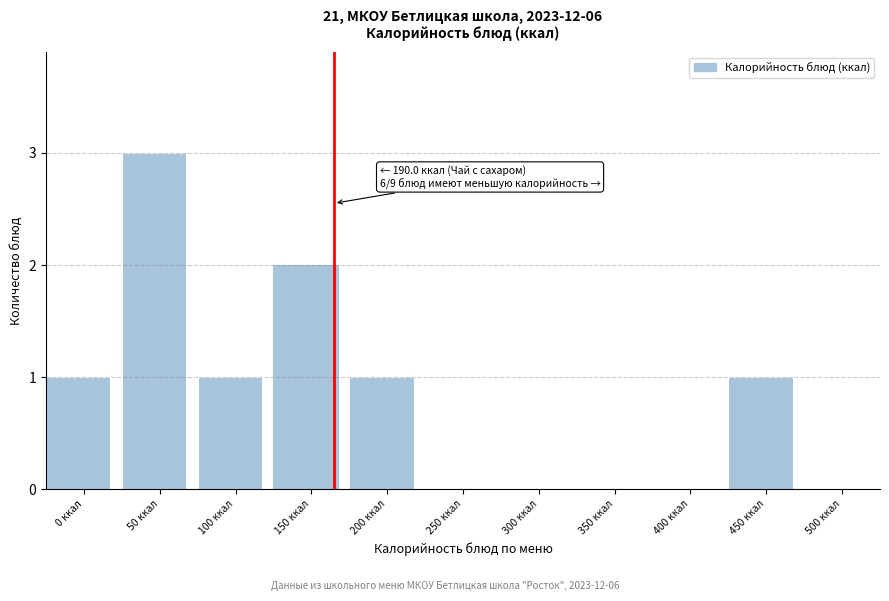

Reading left to right, what are all the values shown in this chart?

0 ккал=1	50 ккал=3	100 ккал=1	150 ккал=2	200 ккал=1	250 ккал=0	300 ккал=0	350 ккал=0	400 ккал=0	450 ккал=1	500 ккал=0